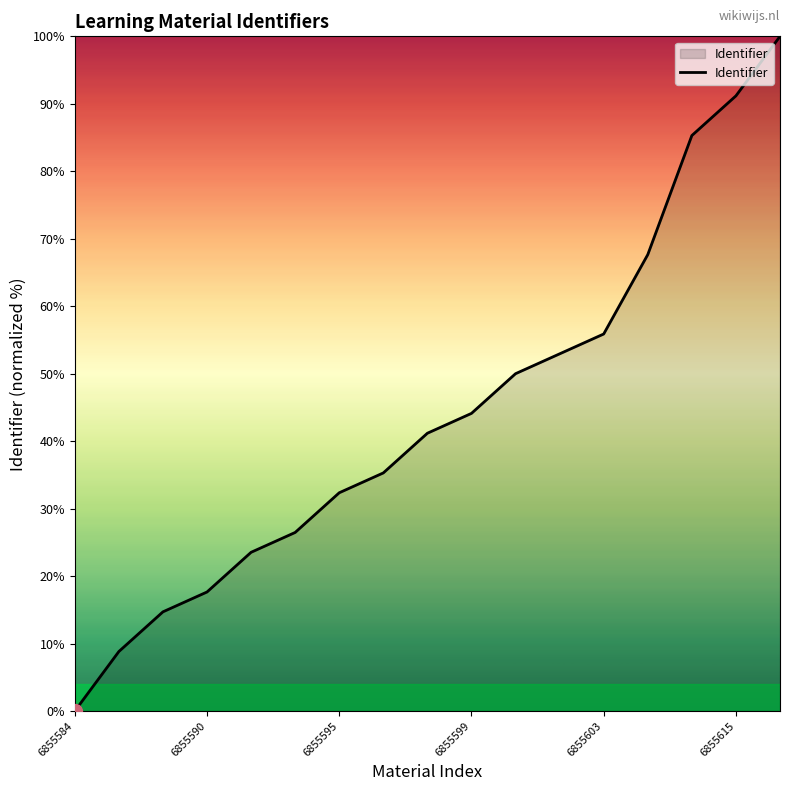

What is the difference between the maximum and minimum values?

100.0